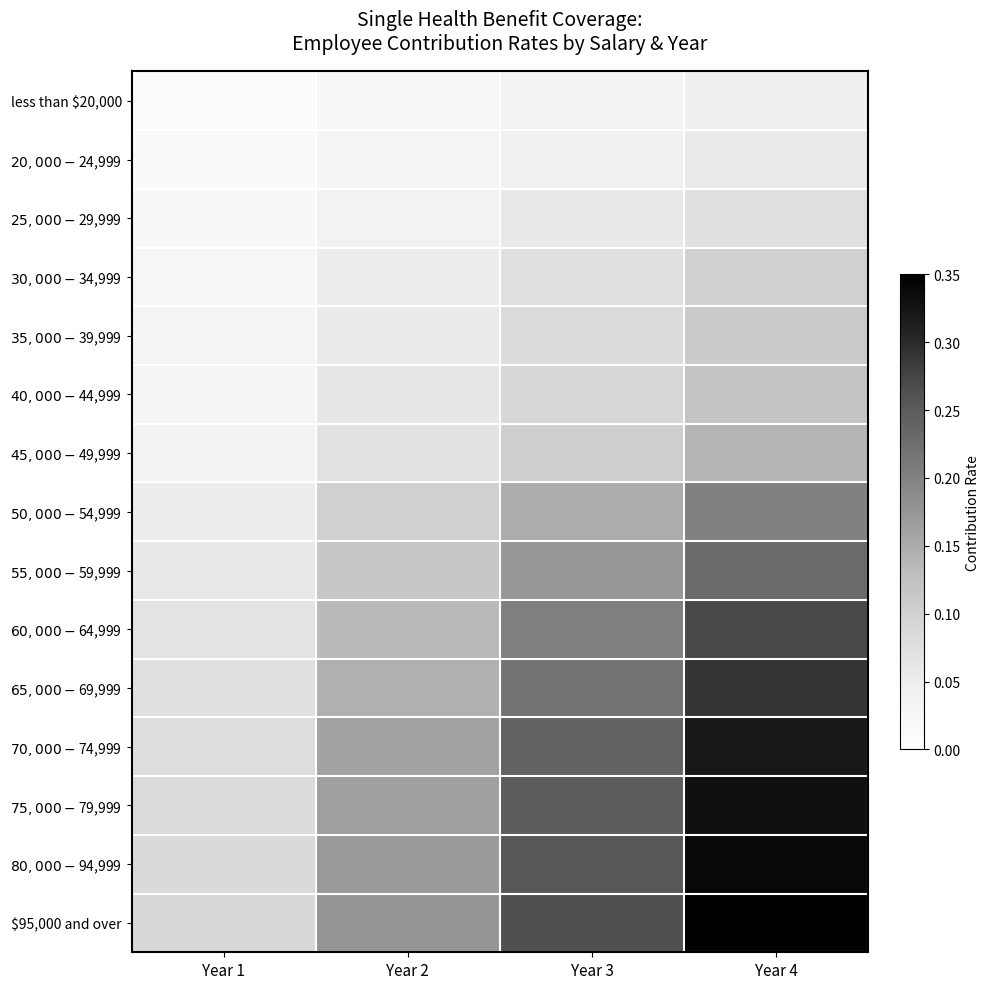

At which category is the sum across all series the highest?

Year 4